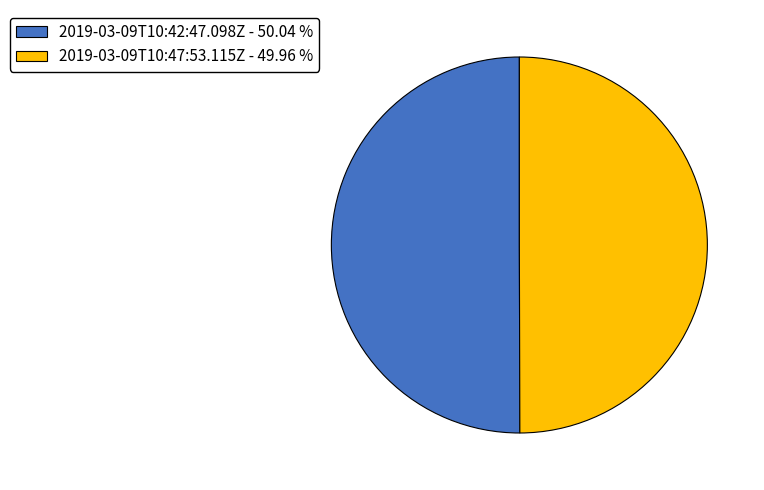

What is the ratio of the value at 2019-03-09T10:42:47.098Z - 50.04 % to the value at 2019-03-09T10:47:53.115Z - 49.96 %?

1.0